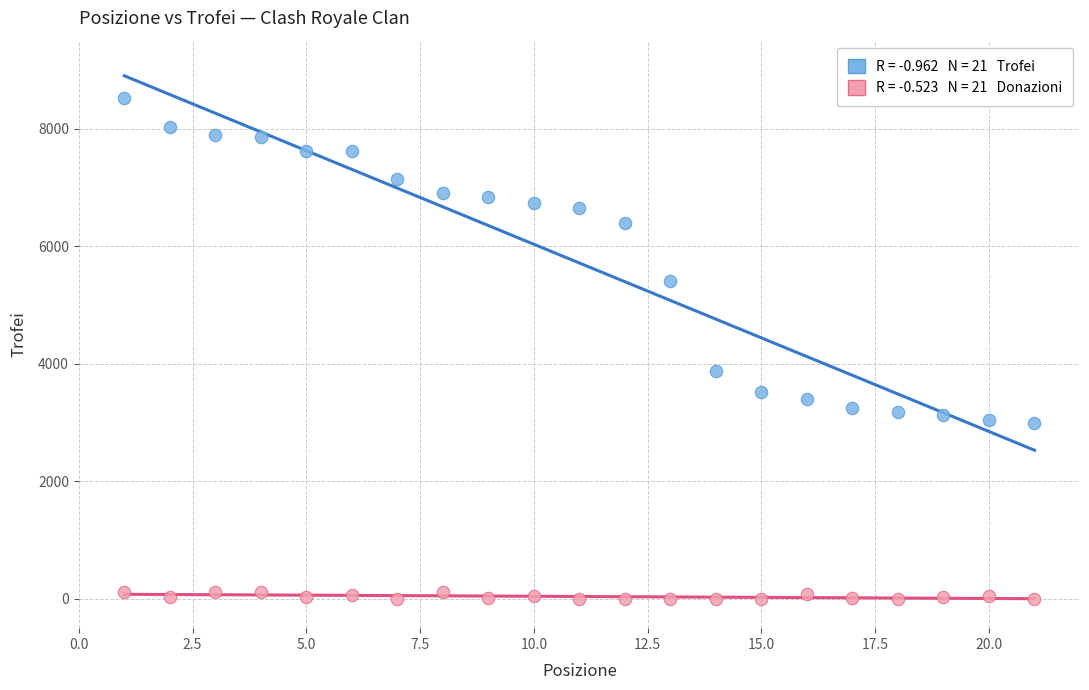

Across all data points, what is the range of X values (max minus min)?

20